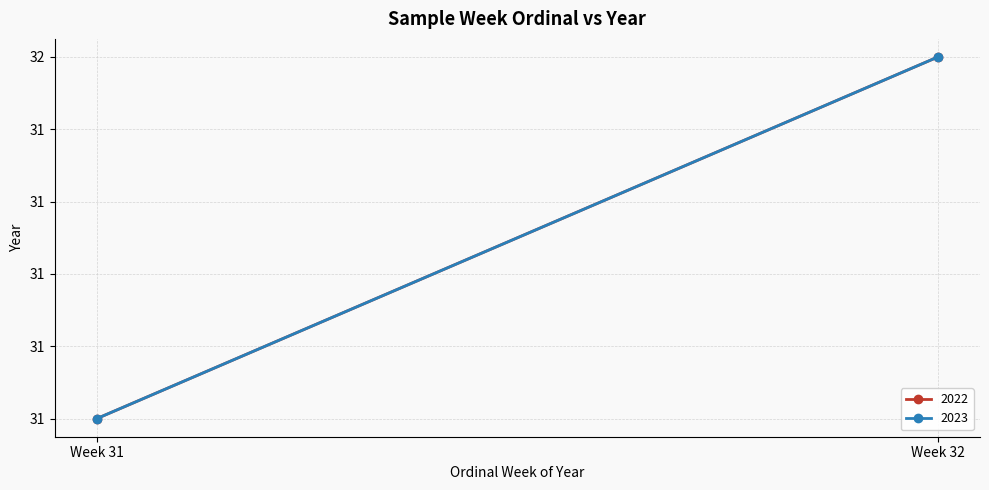

How many data points does each series have?

2